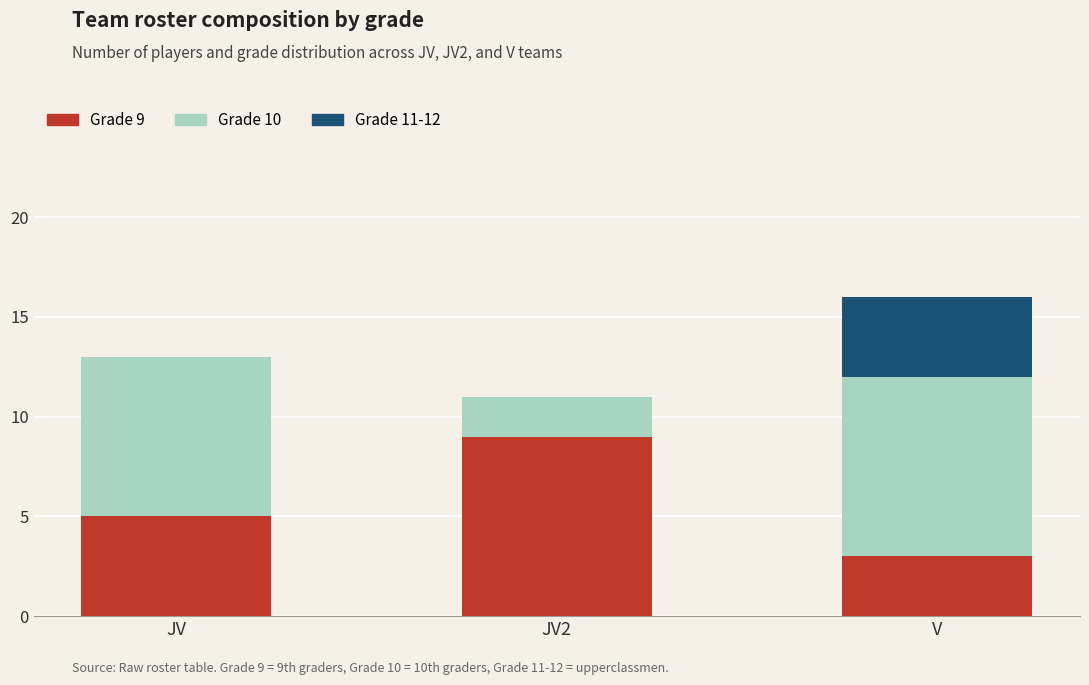

What is the difference between the Grade 9 values at JV and V?

2